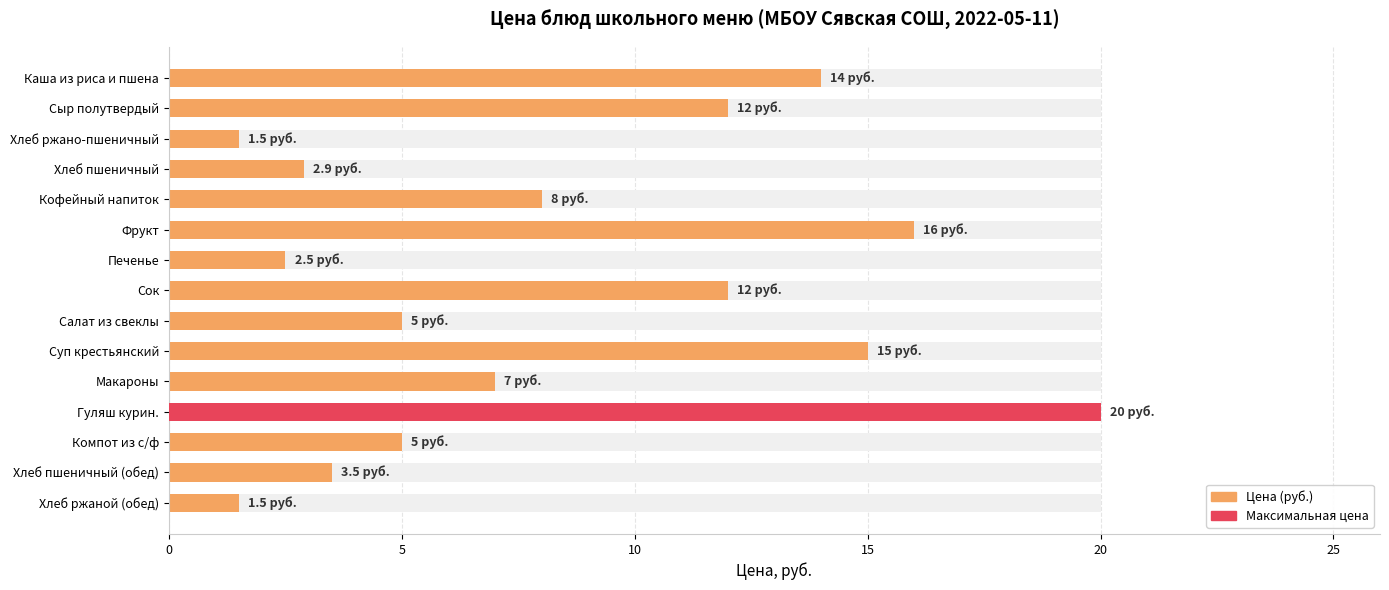

What is the change in value from Каша из риса и пшена to Салат из свеклы?

-9.0